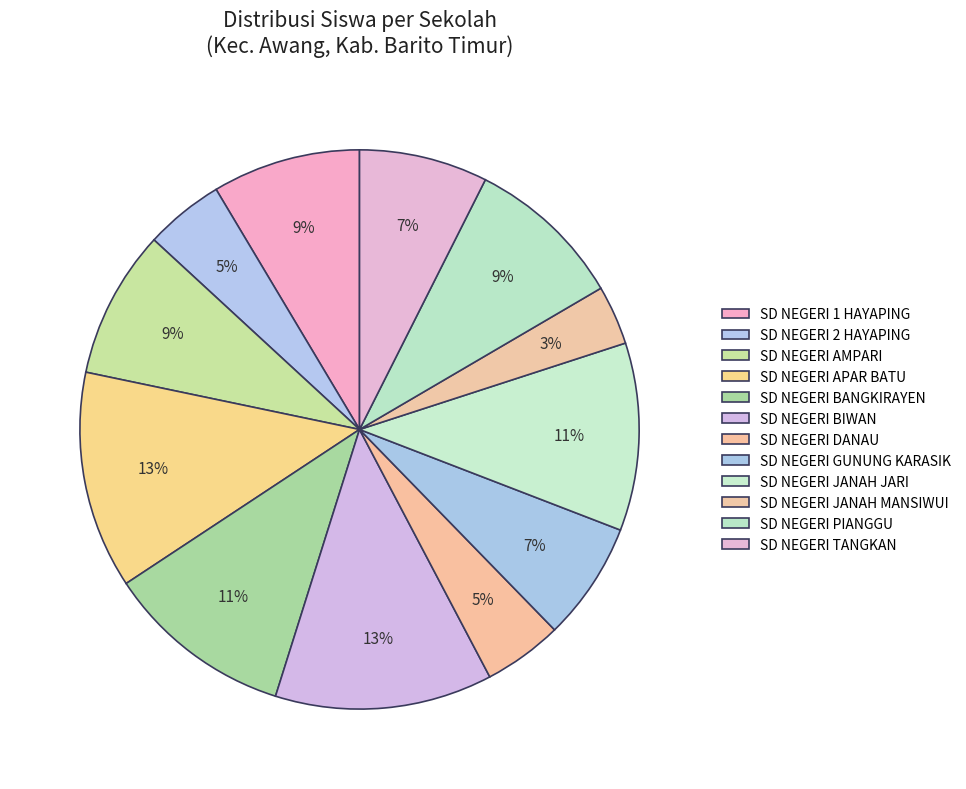

What is the change in value from SD NEGERI PIANGGU to SD NEGERI TANGKAN?

-3